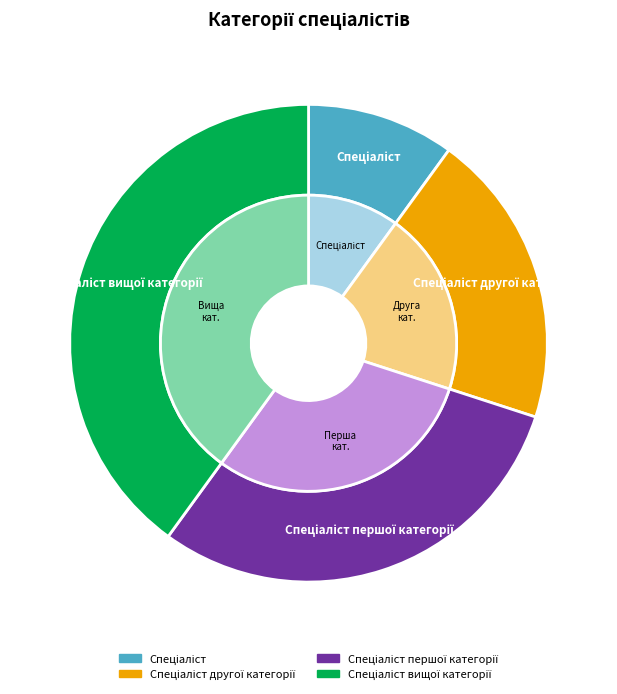

Which category has the smallest portion of the pie?

Спеціаліст